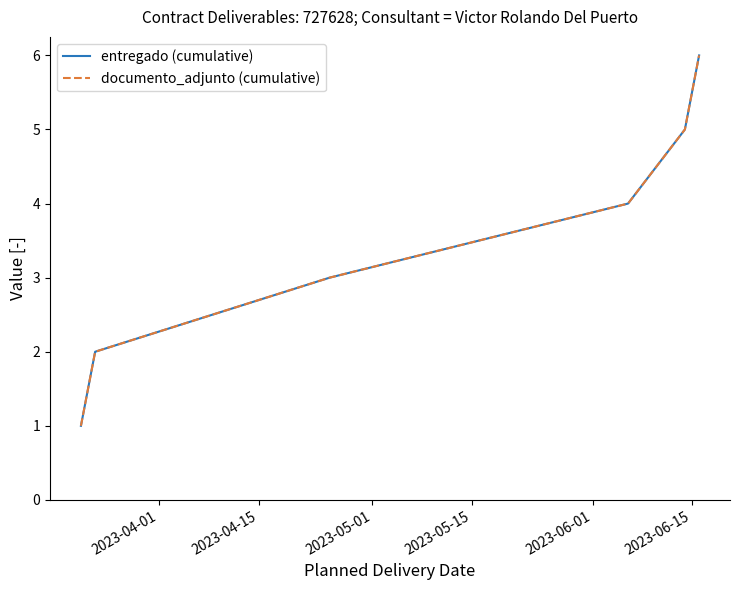

True or false: entregado (cumulative) and documento_adjunto (cumulative) intersect in this chart.

False